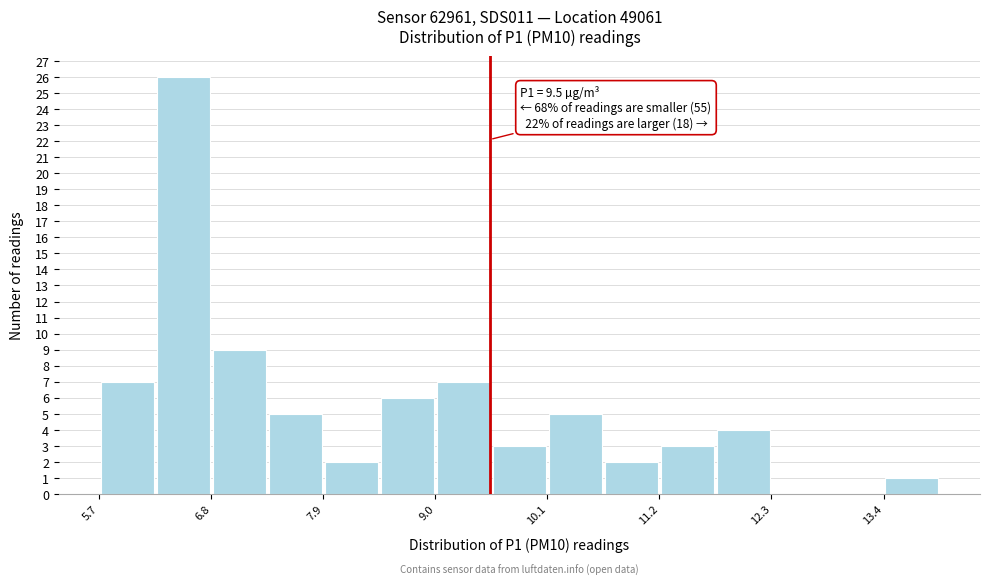

Read against the x-axis, roughly where is the centre of the tallest bar?

6.4